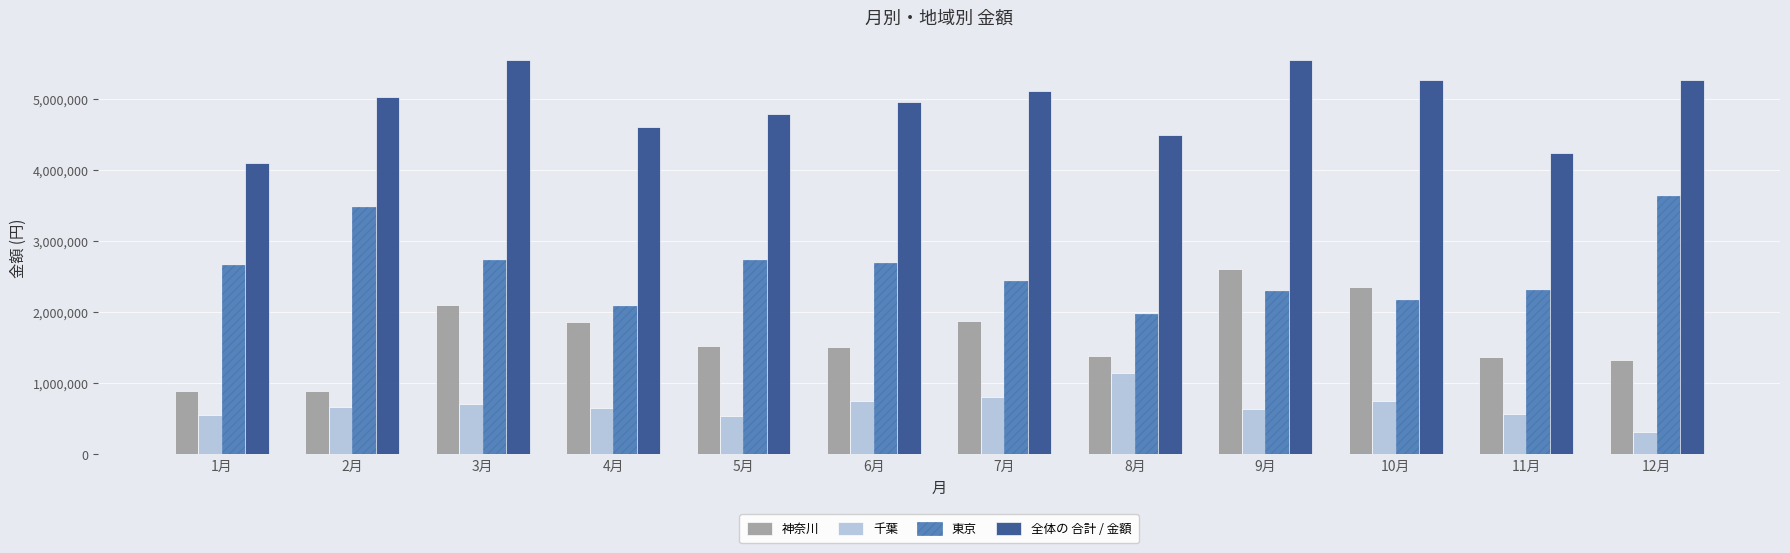

What is the difference between the maximum and second lowest values in the 千葉 series?

600000